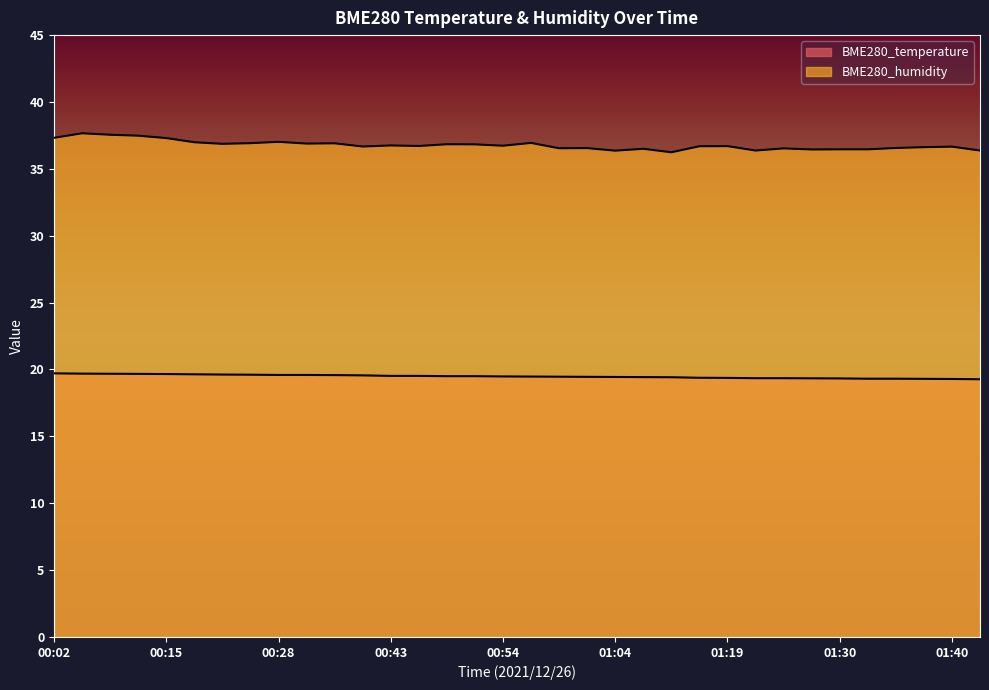

Rank the series at 01:32 from highest to lowest value.

BME280_humidity, BME280_temperature